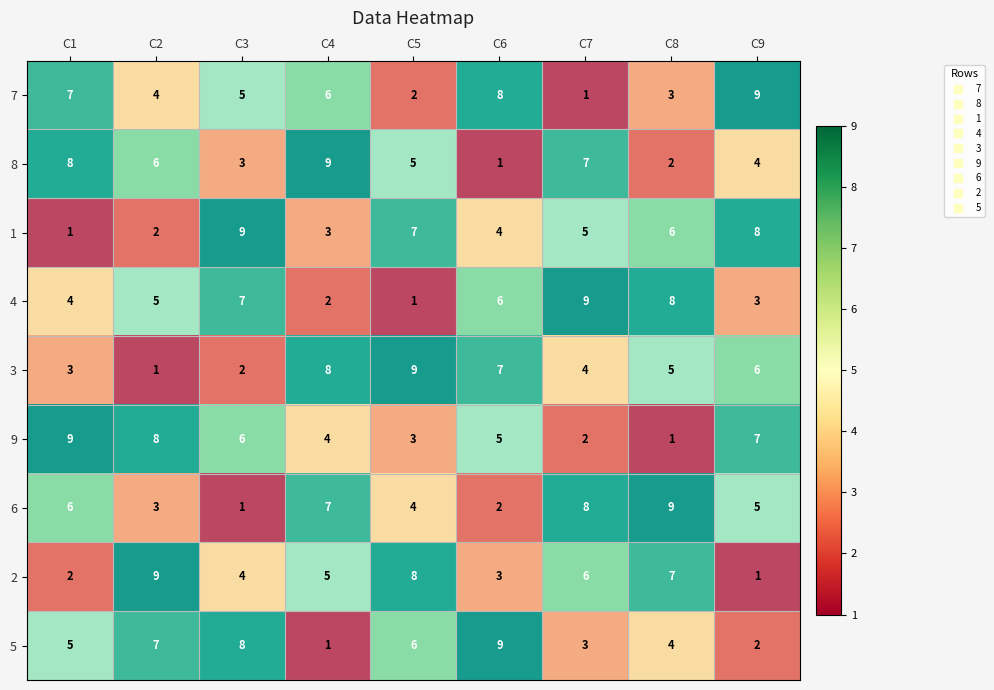

The value of 1 at C8 is 2. True or false?

False